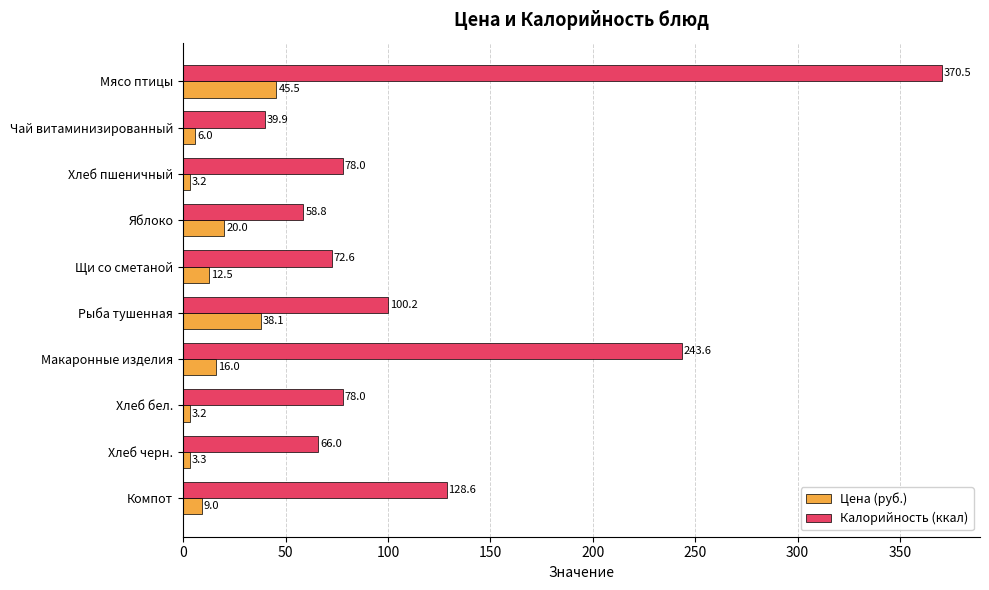

The Калорийность (ккал) series shows 370.5 at Мясо птицы. True or false?

True